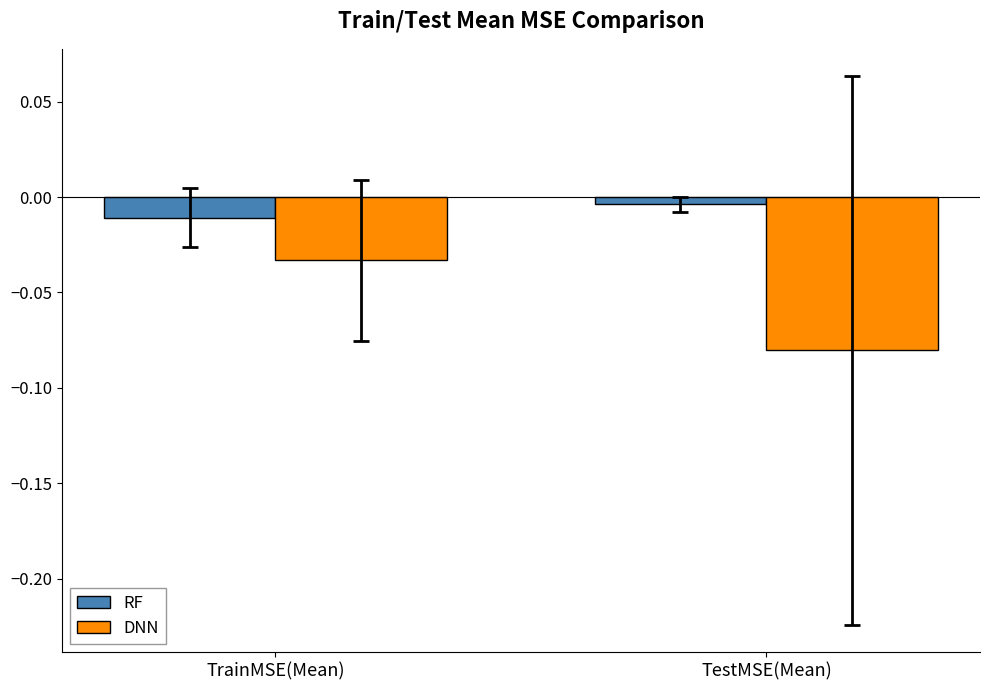

At TrainMSE(Mean), list the series in order from smallest to largest.

DNN, RF